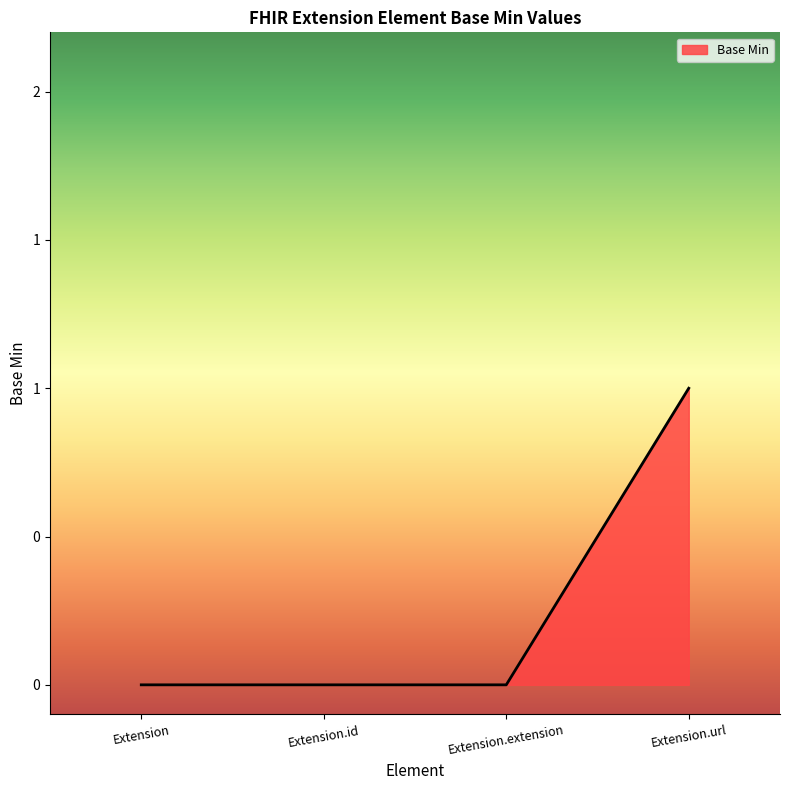

What is the change in value from Extension.extension to Extension.url?

+1